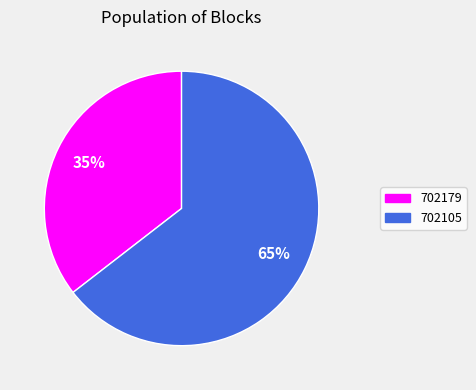

What is the largest slice in the pie chart?

702105